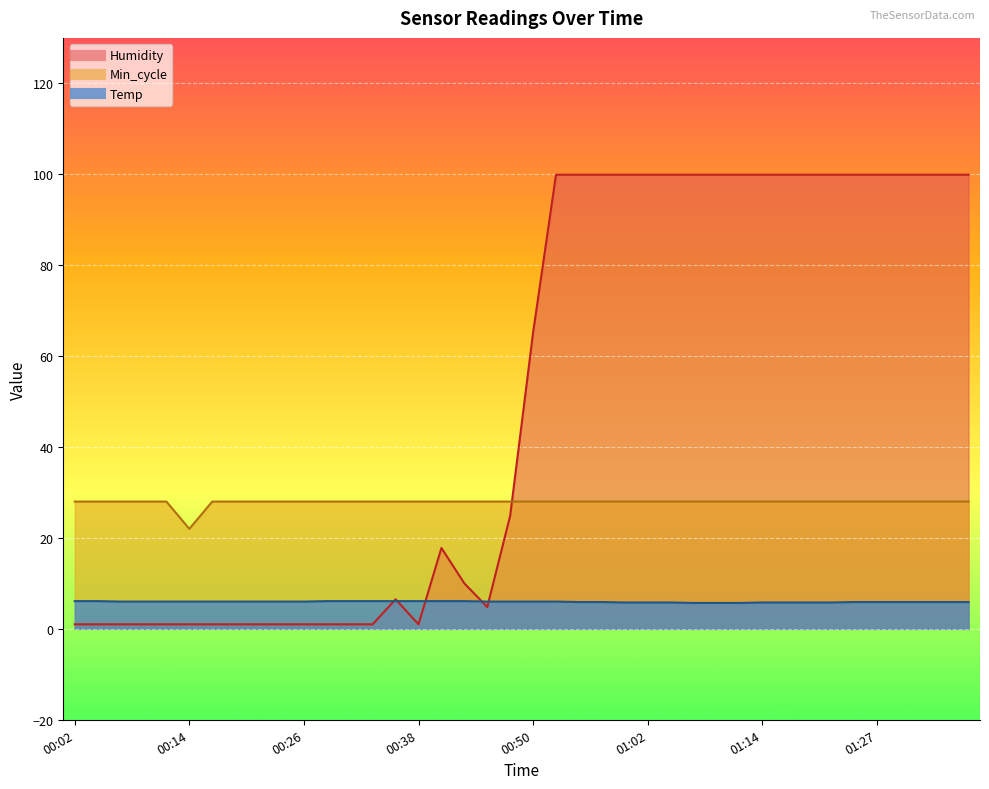

What are all the series names shown in the legend?

Temp, Humidity, Min_cycle